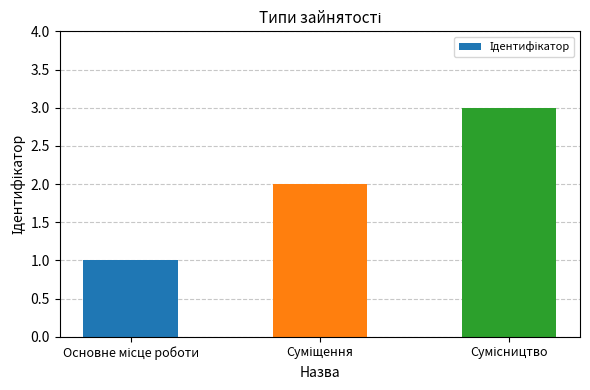

What is the maximum value shown in the chart?

3